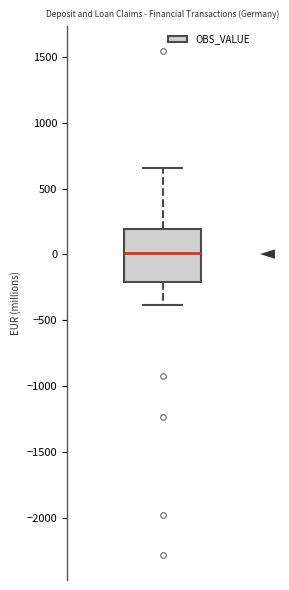

Transcribe this box plot: give where the median line is, the range the box spans, and where the two whiskers end, as read against the y-axis. The values are not printed on the chart, so give them approximately, as read against the axis.

median 0, box -200 to 200, whiskers -400 to 650